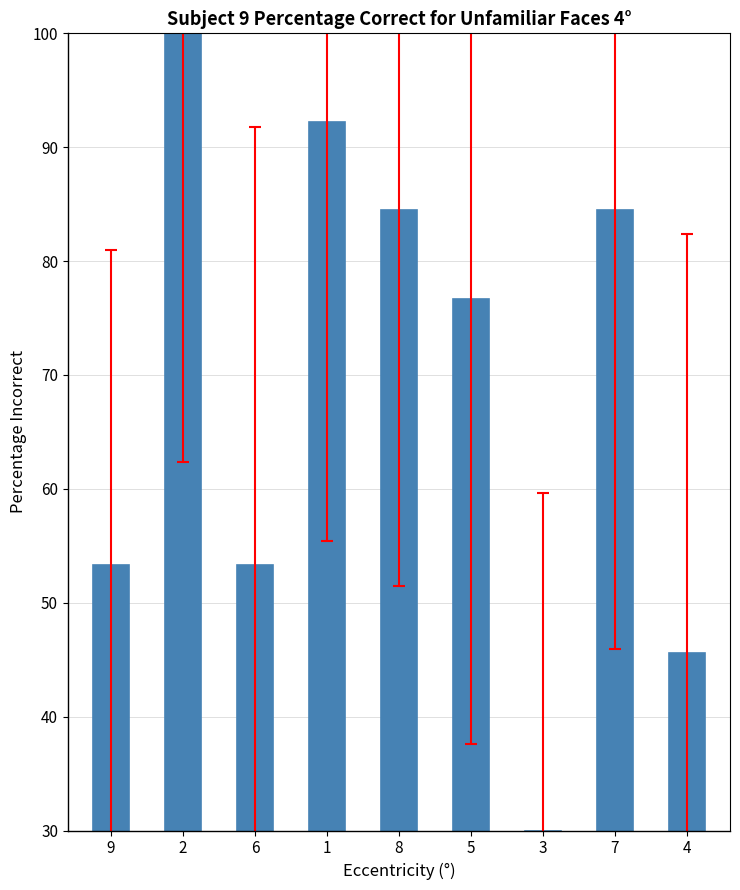

The chart shows a value of 58.2 at 7. True or false?

False